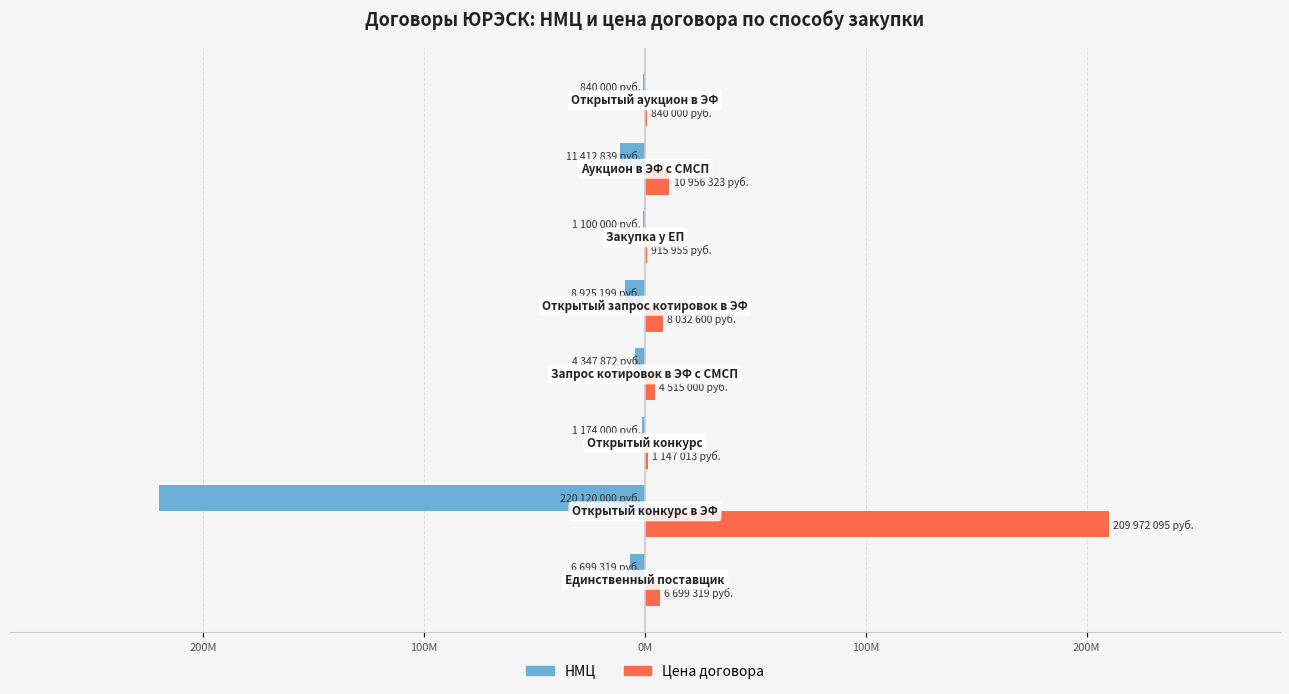

What is the sum of all Цена договора values?

243078304.6